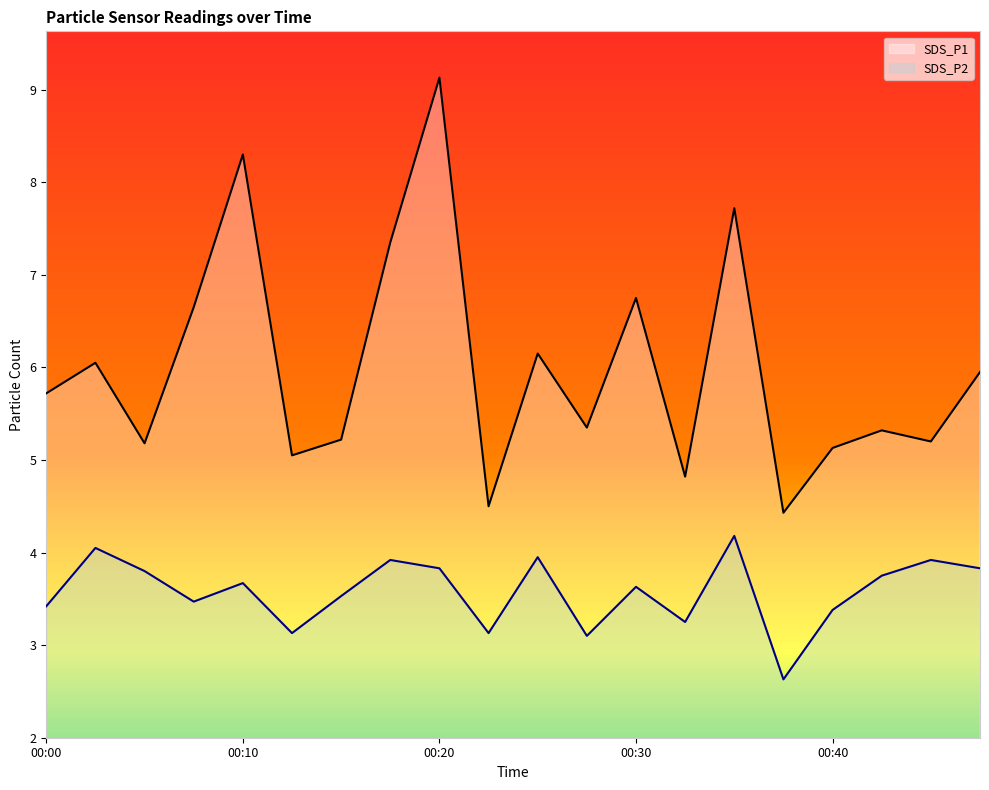

How many values in the SDS_P2 series exceed 3?

19